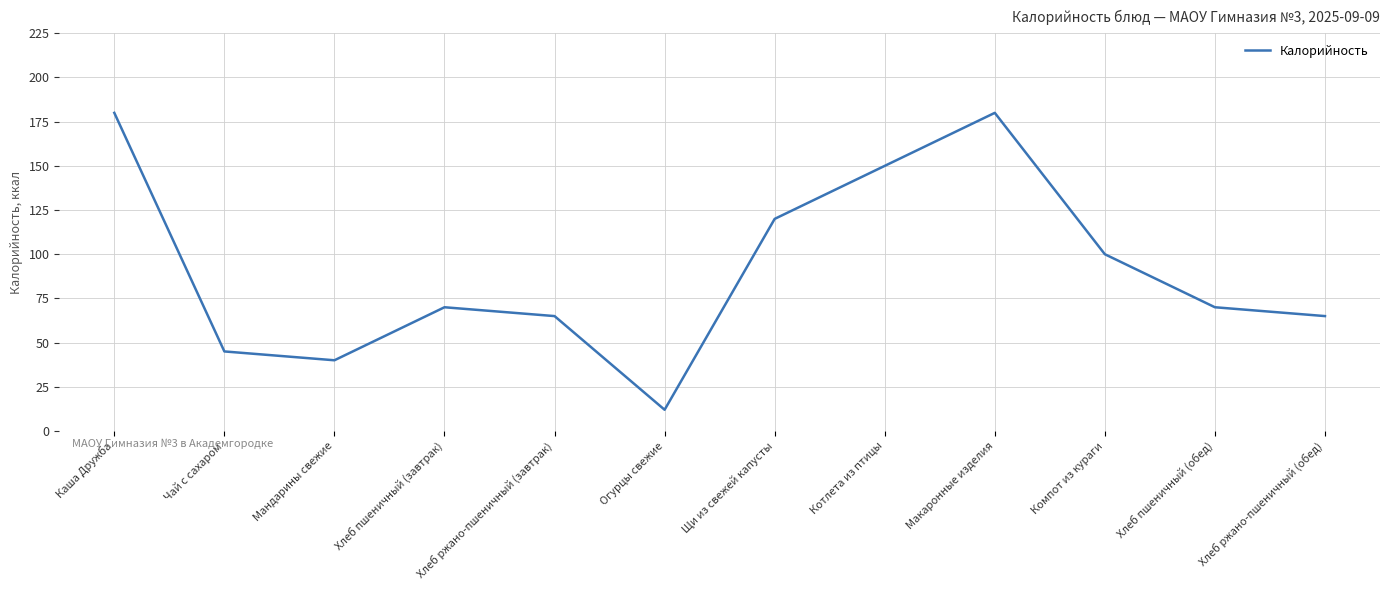

Which has a higher value, Компот из кураги or Каша Дружба?

Каша Дружба